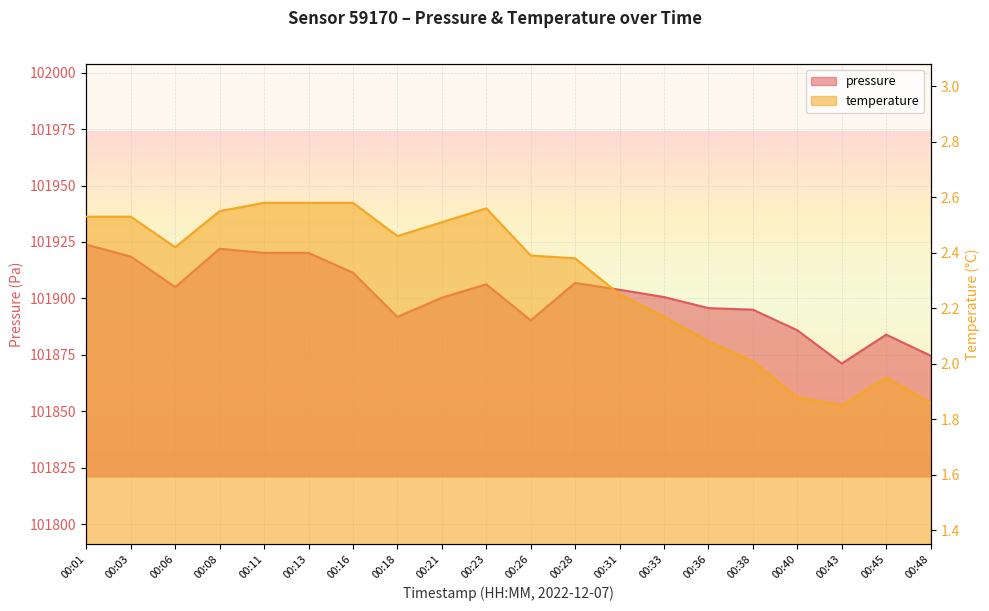

Which series has the largest total across all categories?

pressure